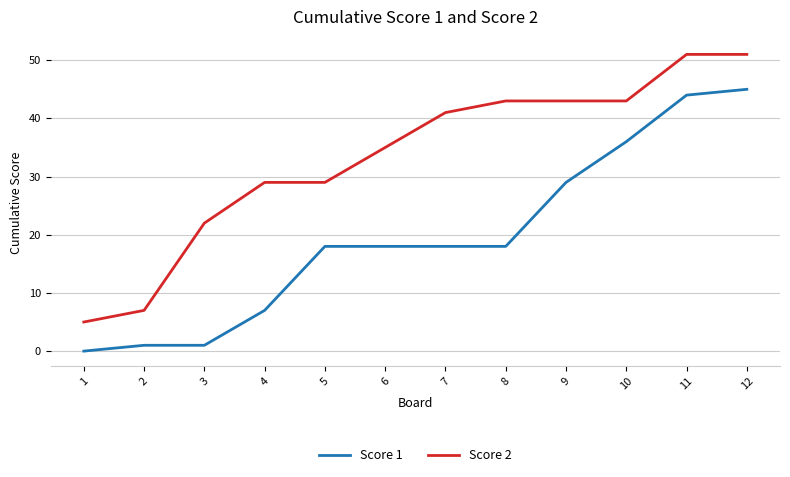

What is the total value across all series at 8?

61